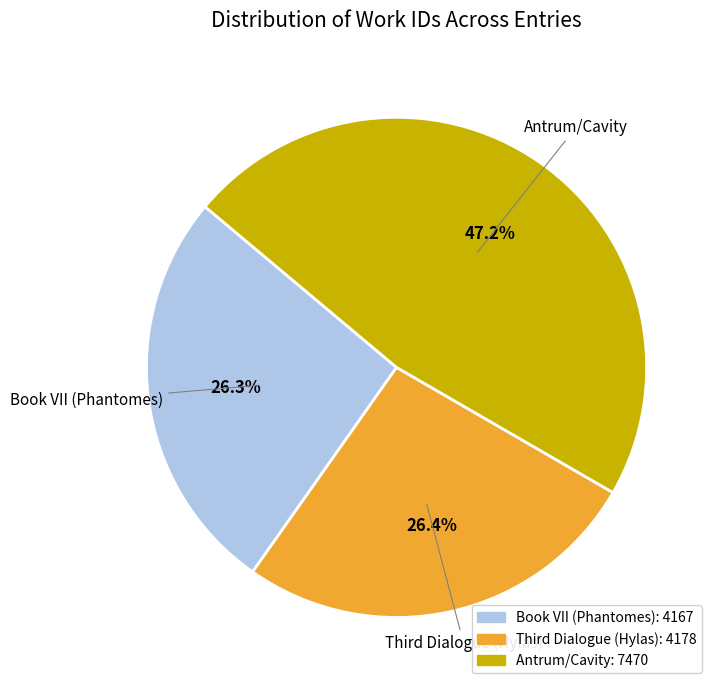

Does Antrum/Cavity represent more than half of the total?

No